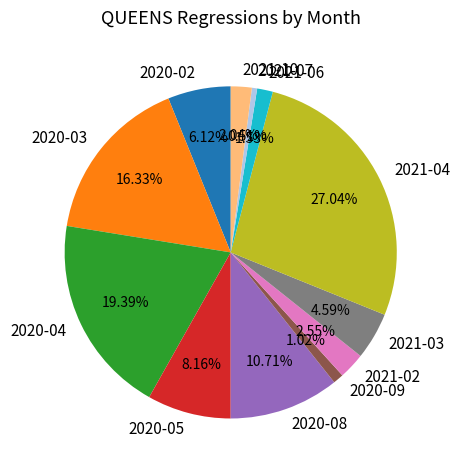

Between 2020-05 and 2021-10, which is larger?

2020-05